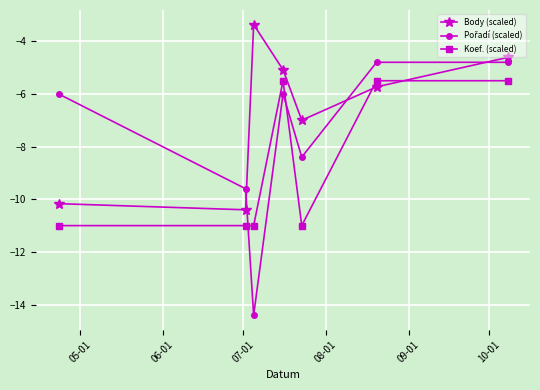

What is the average value of the Koef. (scaled) series?

-8.6